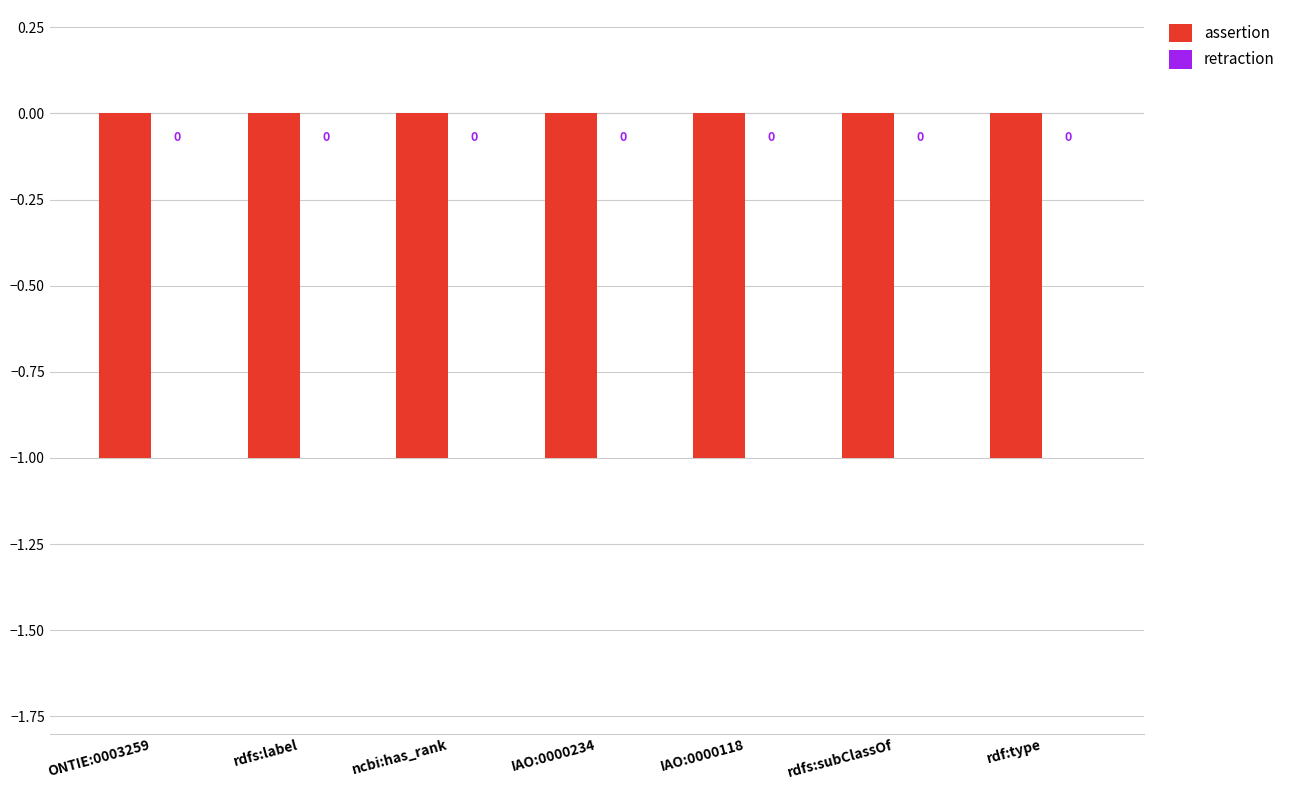

What is the minimum value shown in the chart?

-1